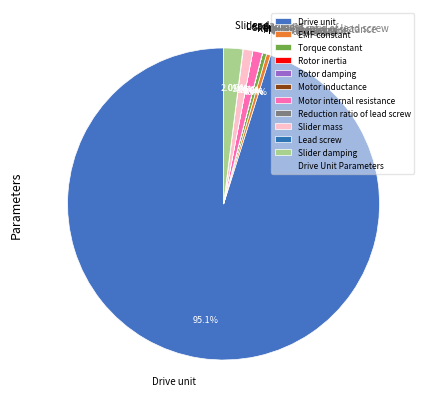

Which category has the biggest portion of the pie?

Drive unit